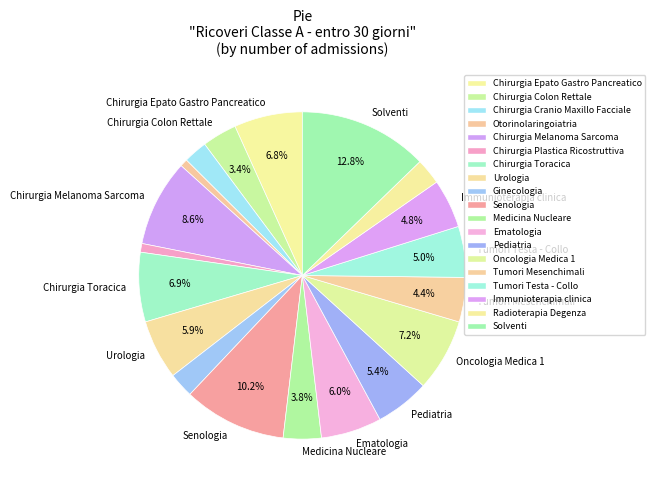

How many segments does this pie chart have?

19